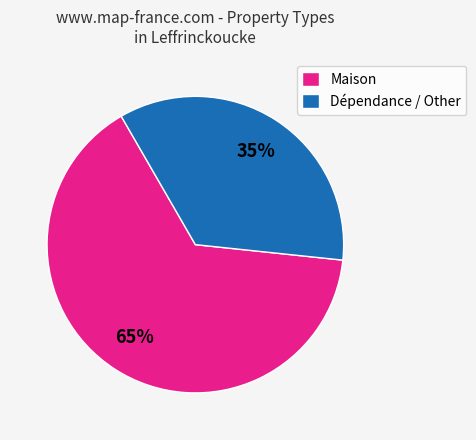

What percentage is the Maison slice, to the nearest percent?

65%